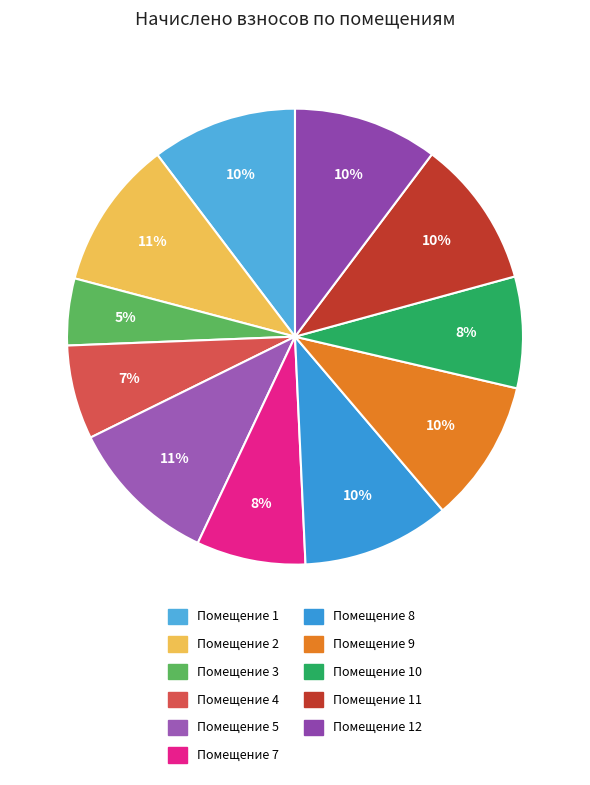

To the nearest percent, what is the average slice percentage?

9%